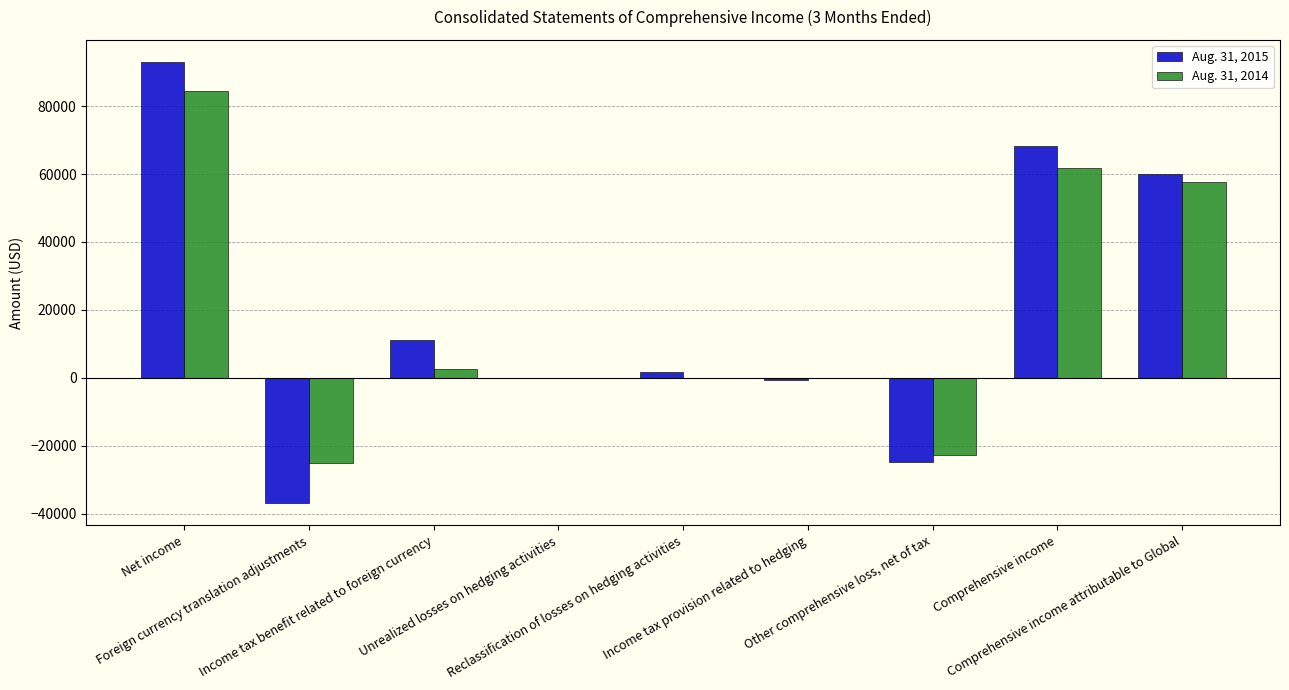

What are all the series names shown in the legend?

Aug. 31, 2015, Aug. 31, 2014